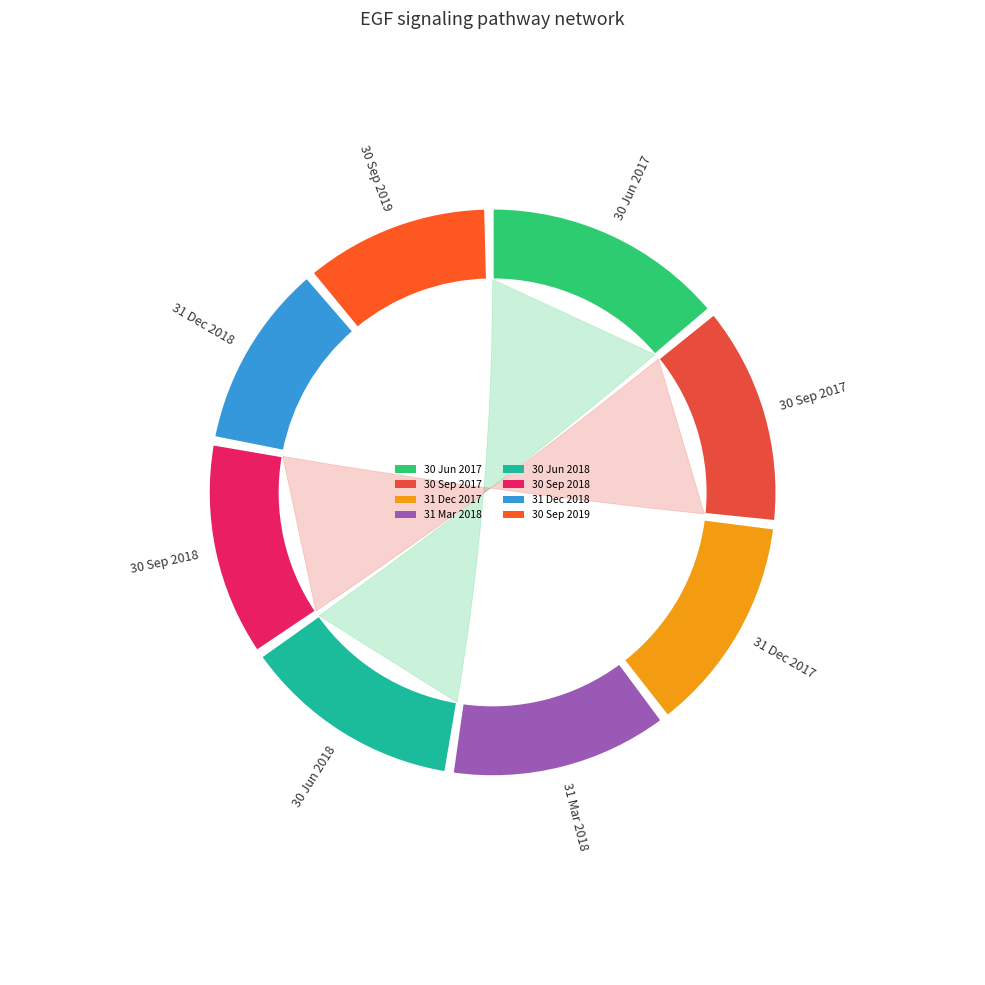

Rank the categories by value from highest to lowest.

30 Jun 2017, 30 Jun 2018, 30 Sep 2017, 31 Dec 2017, 31 Mar 2018, 30 Sep 2018, 30 Sep 2019, 31 Dec 2018